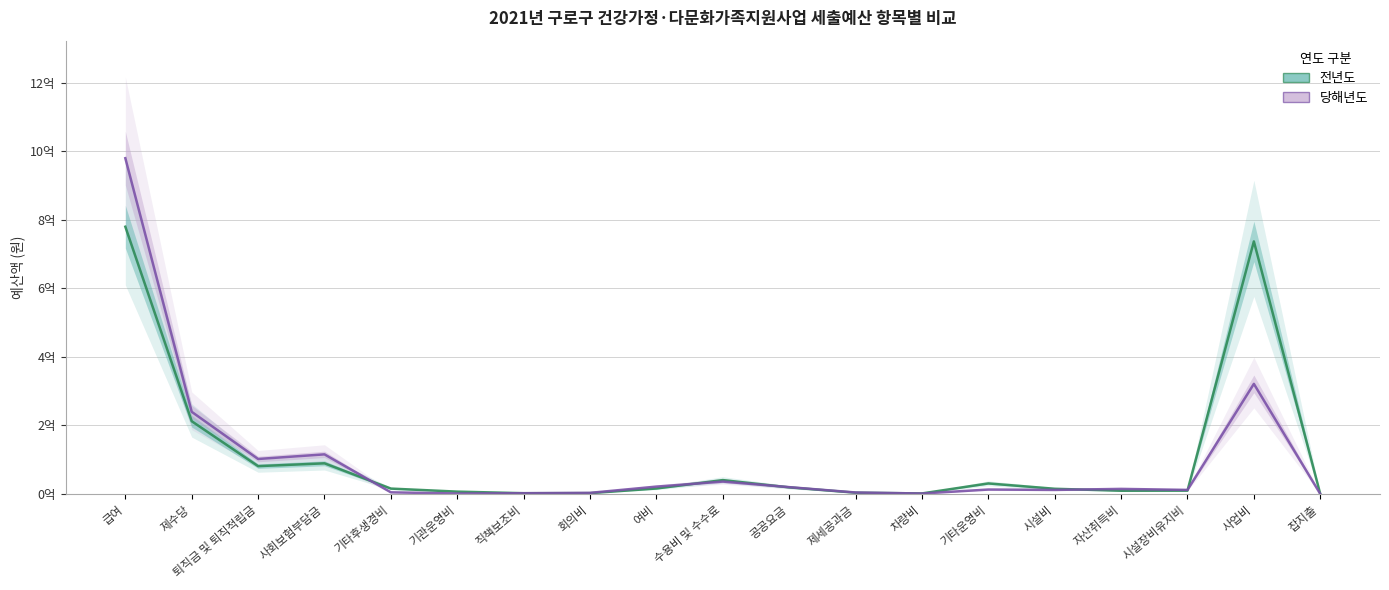

What is the label of the 7th point from the left?

직책보조비